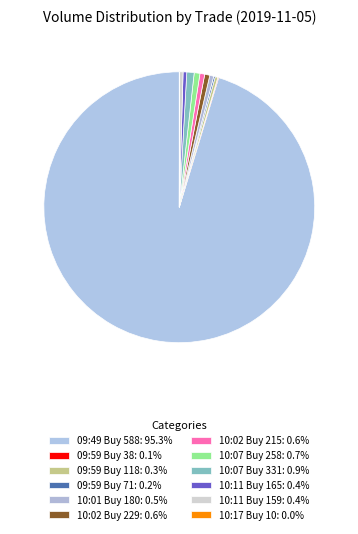

Which category has the biggest portion of the pie?

09:49 Buy 588